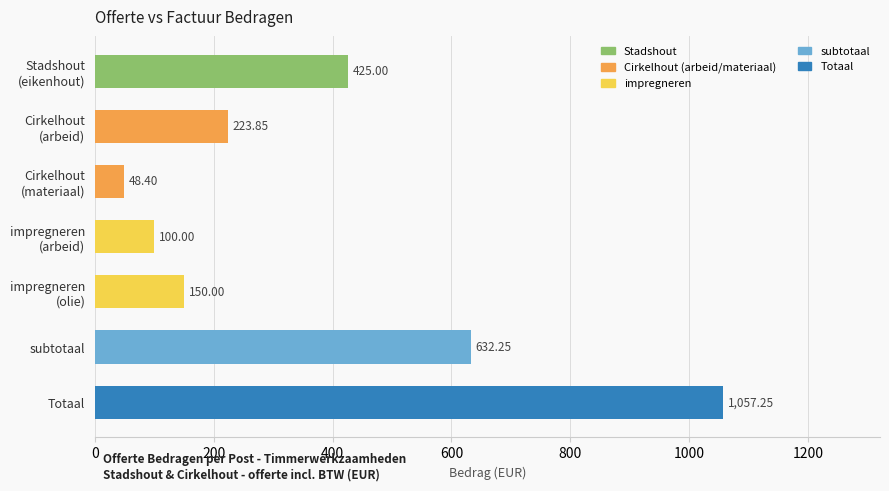

What is the average value?

376.7